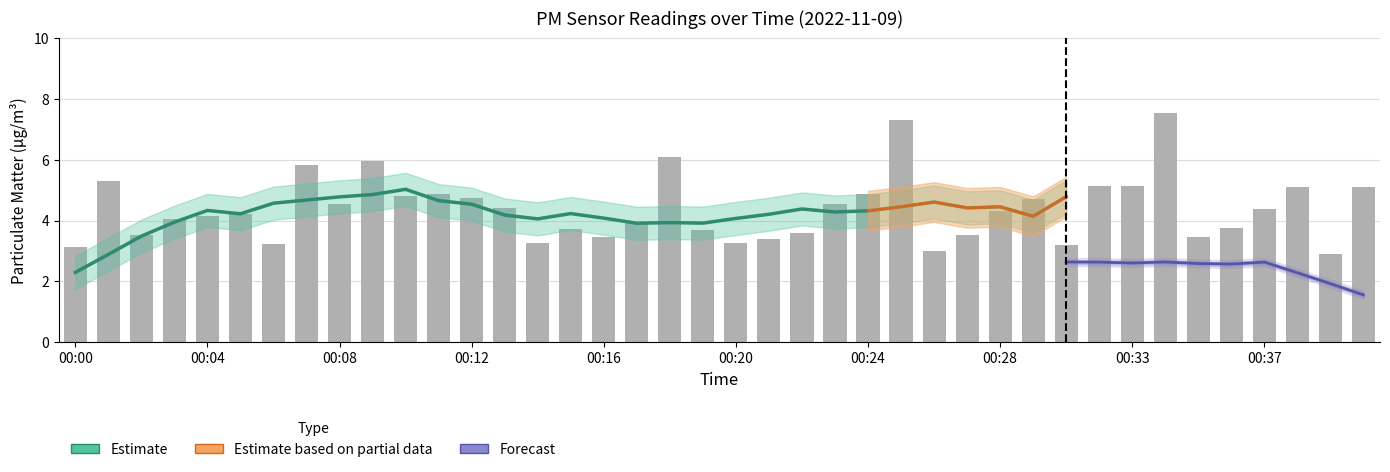

What is the minimum value shown in the chart?

2.9